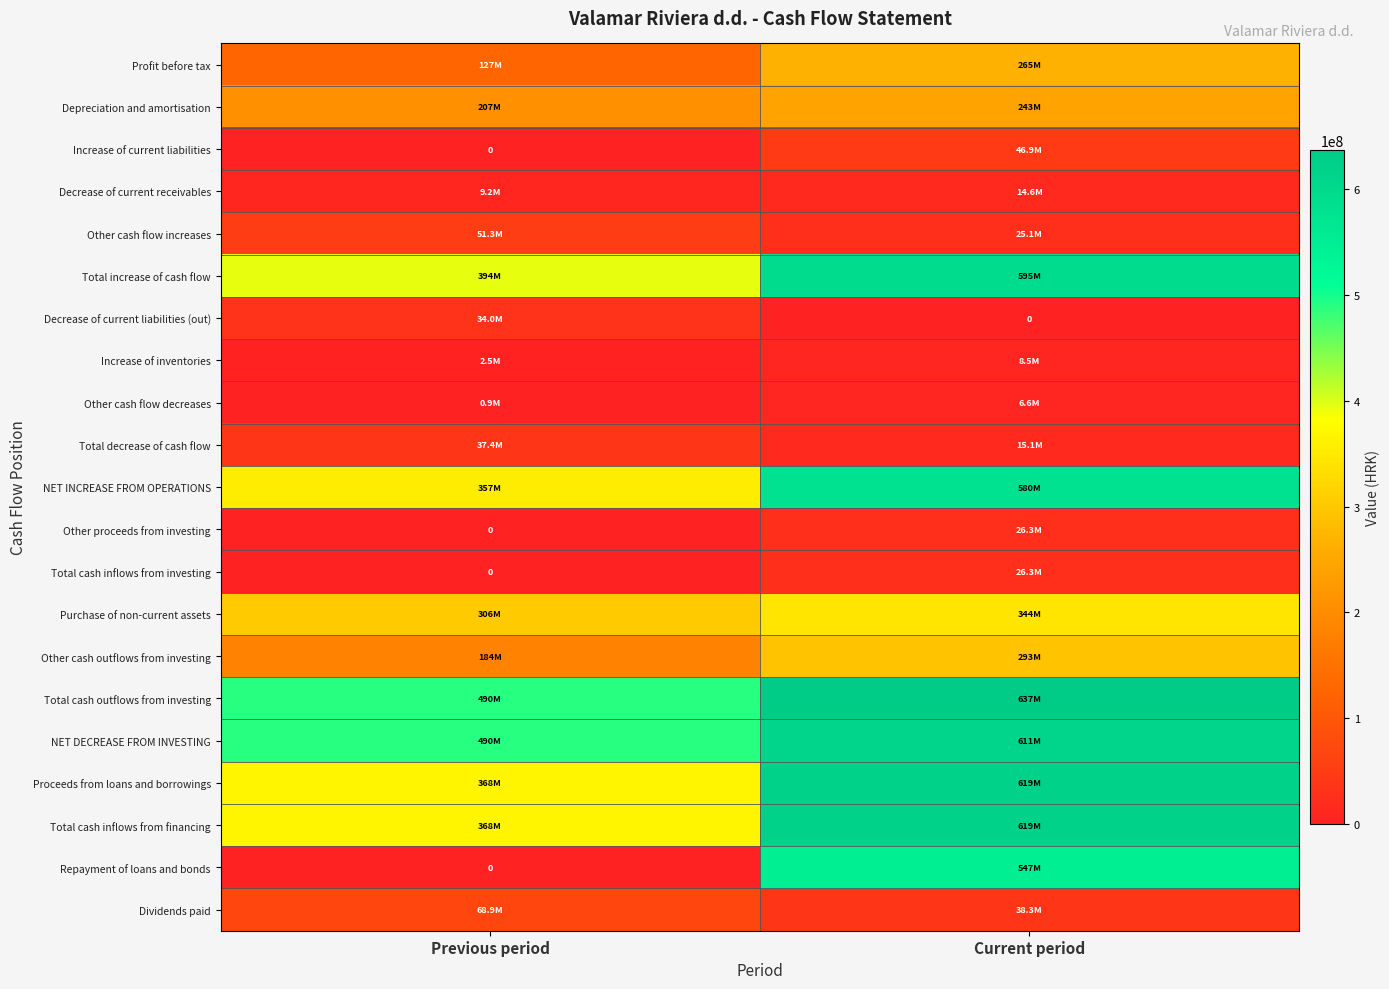

What is the sum of all NET INCREASE FROM OPERATIONS values?

936565356